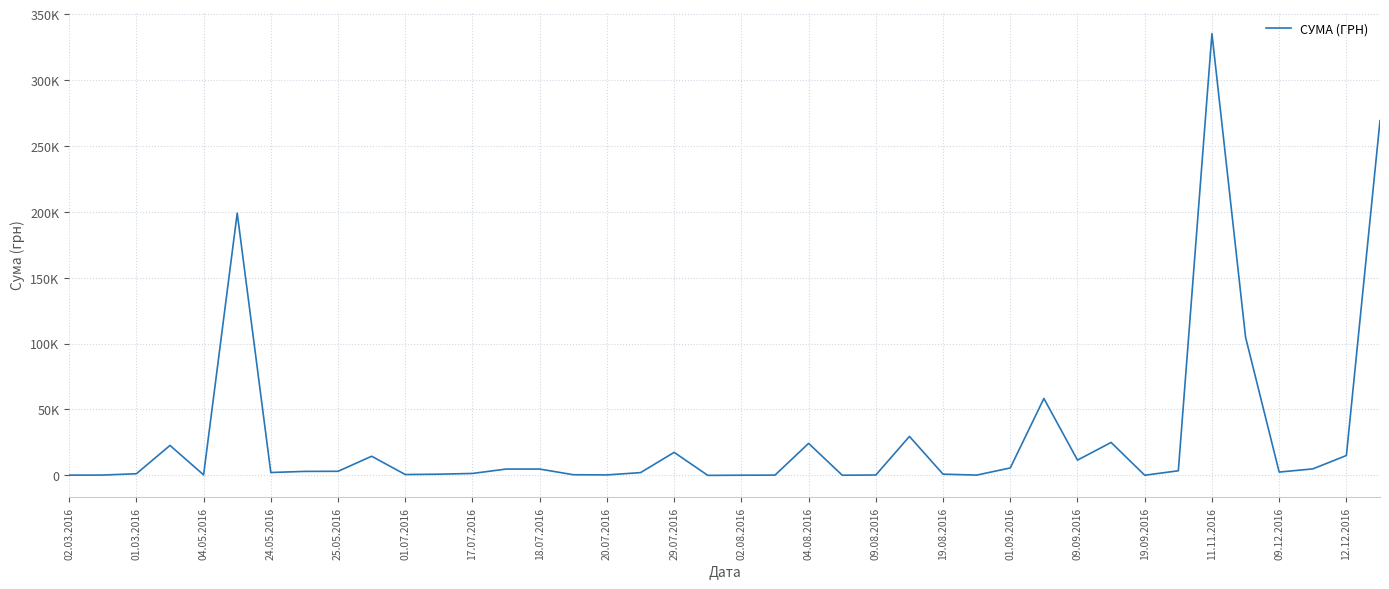

Is this an area chart (filled region under the line)?

No